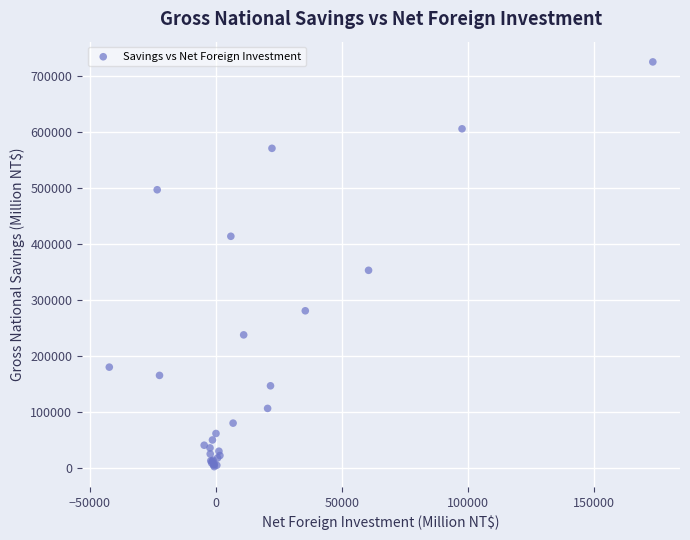

What Y value in the scatter plot is closest to 363435?

352656